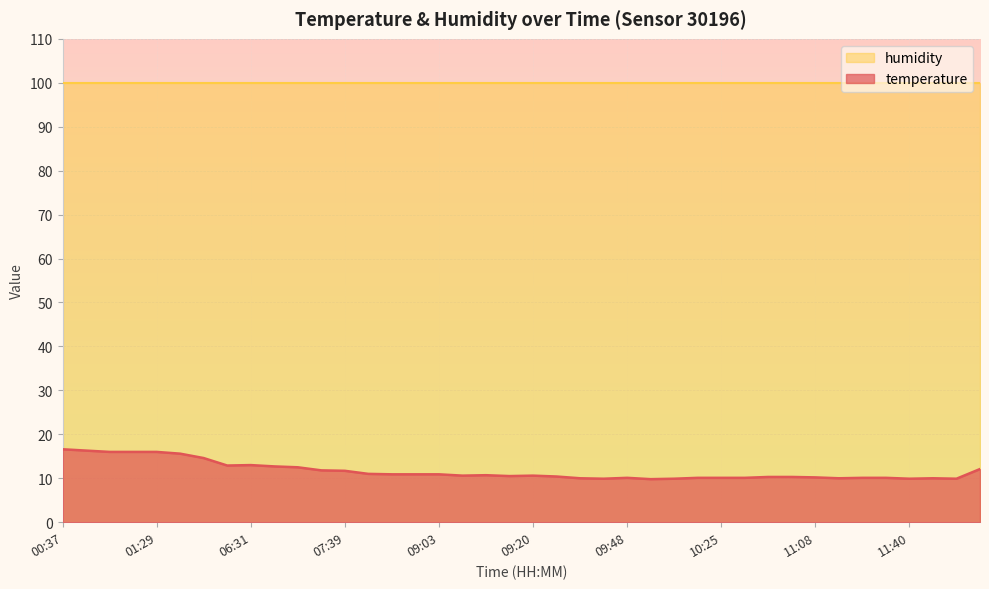

What is the value of the 26th point from the left?

9.8